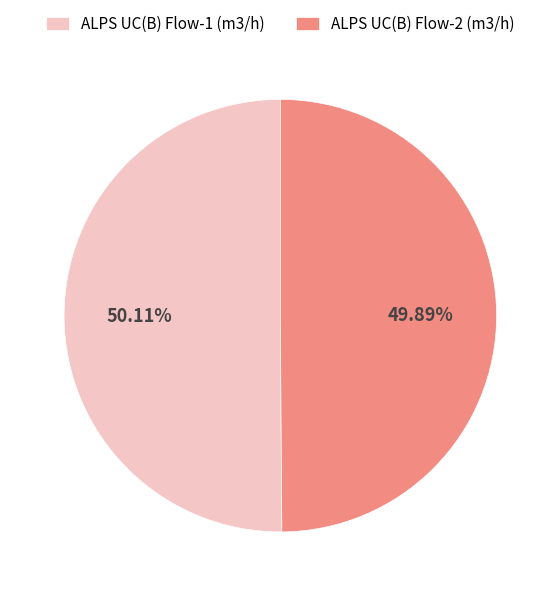

Approximately how many times larger is the value at ALPS UC(B) Flow-2 (m3/h) compared to ALPS UC(B) Flow-1 (m3/h)?

1.0